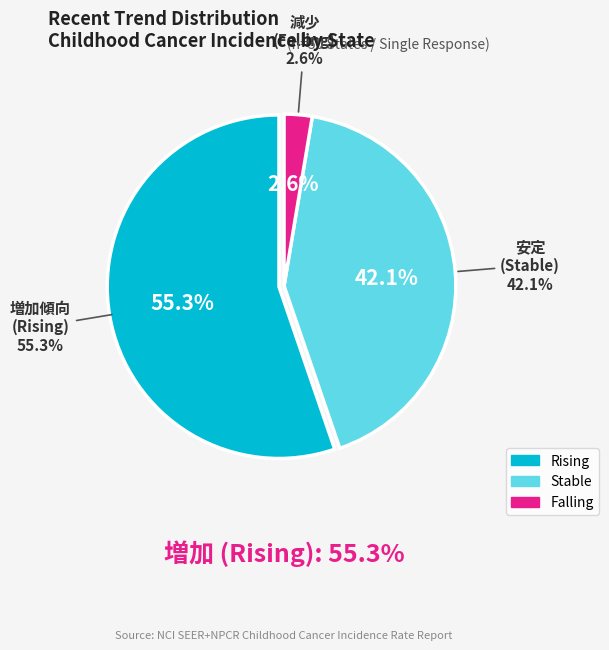

To the nearest percent, what is the difference between the falling and stable slice percentages?

39%